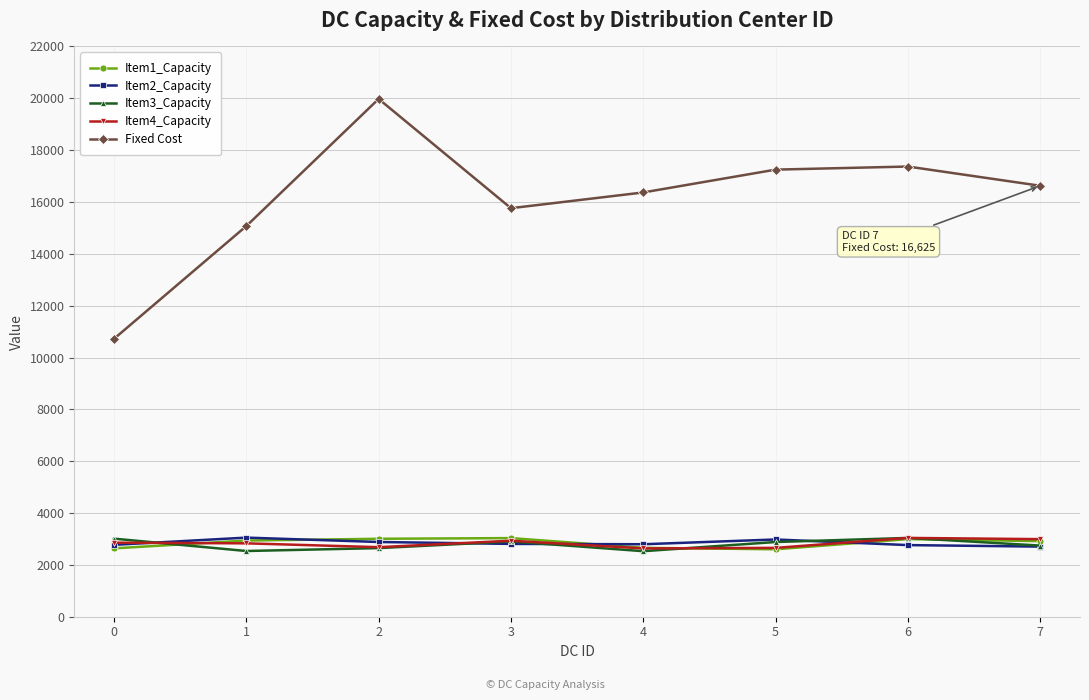

What is the greatest value displayed?

19975